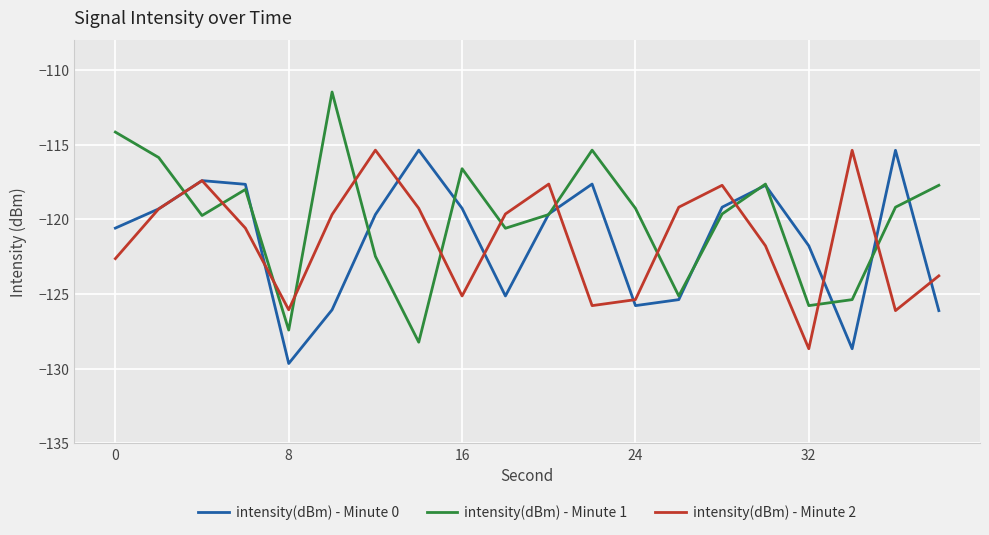

Which series has the largest range (max minus min)?

intensity(dBm) - Minute 1